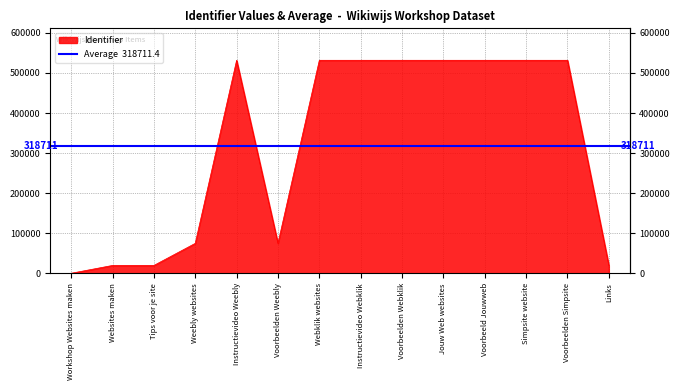

What is the difference between the values at Links and Voorbeeld Jouwweb?

512160